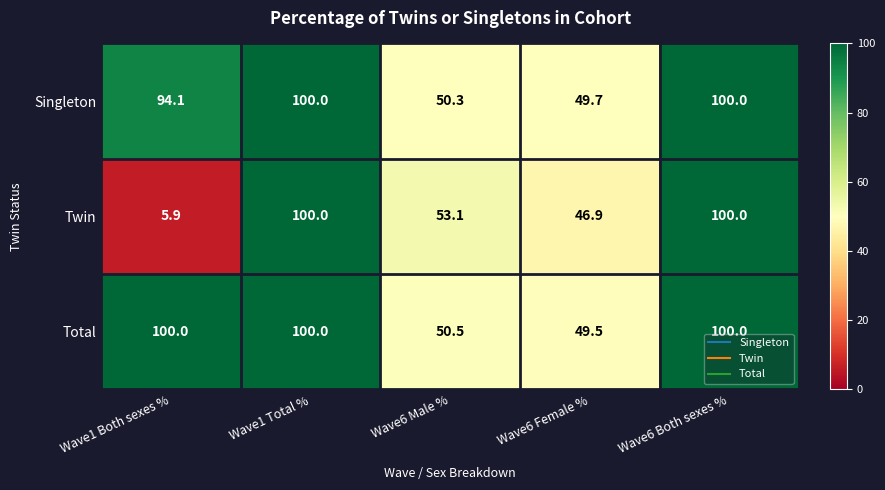

What is the sum of all Singleton values?

394.1